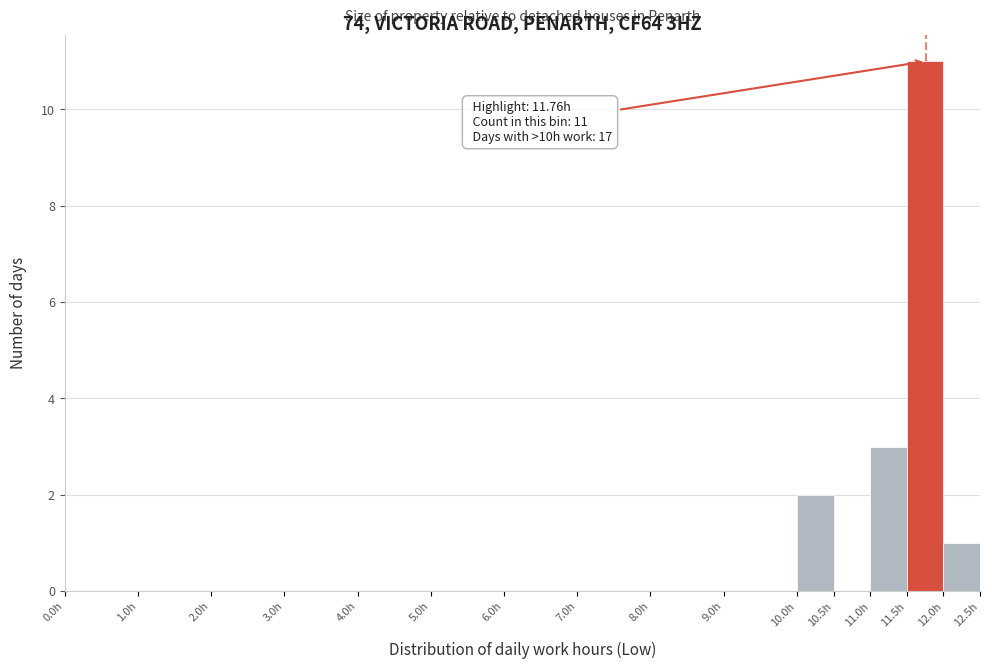

Over which range of the x-axis is the bar tallest?

11.5 to 12.0